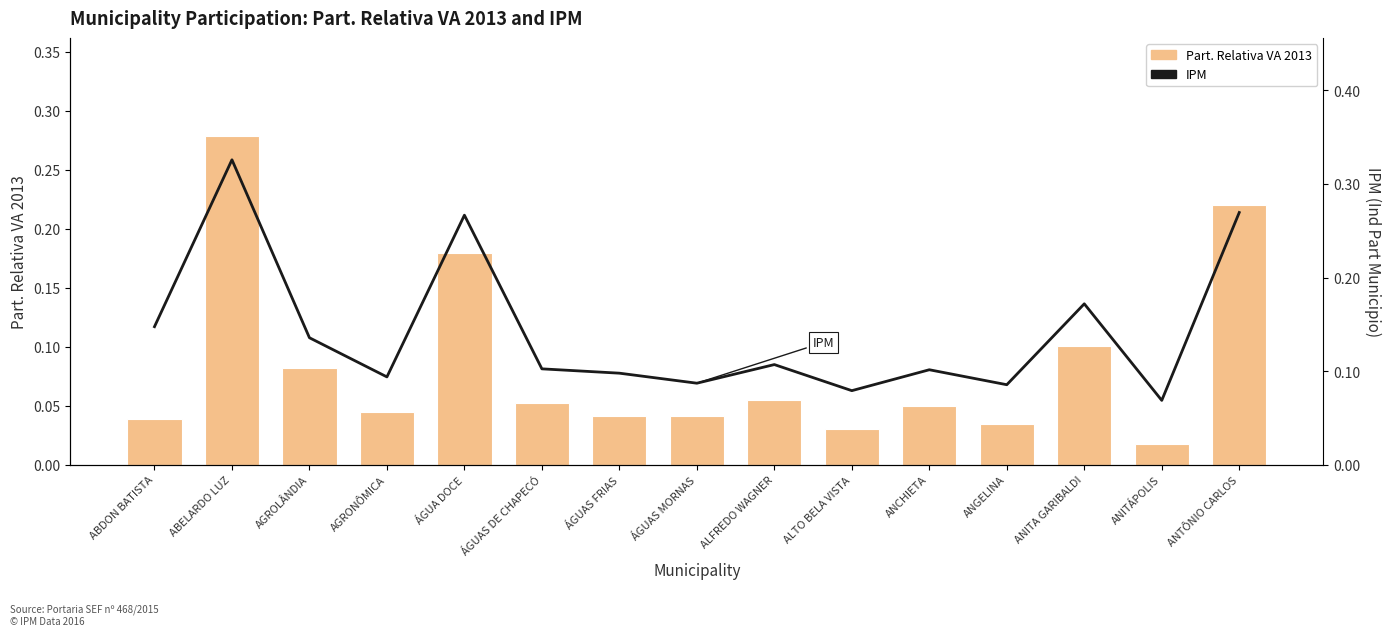

At which category does the chart reach its minimum across all series?

ANITÁPOLIS